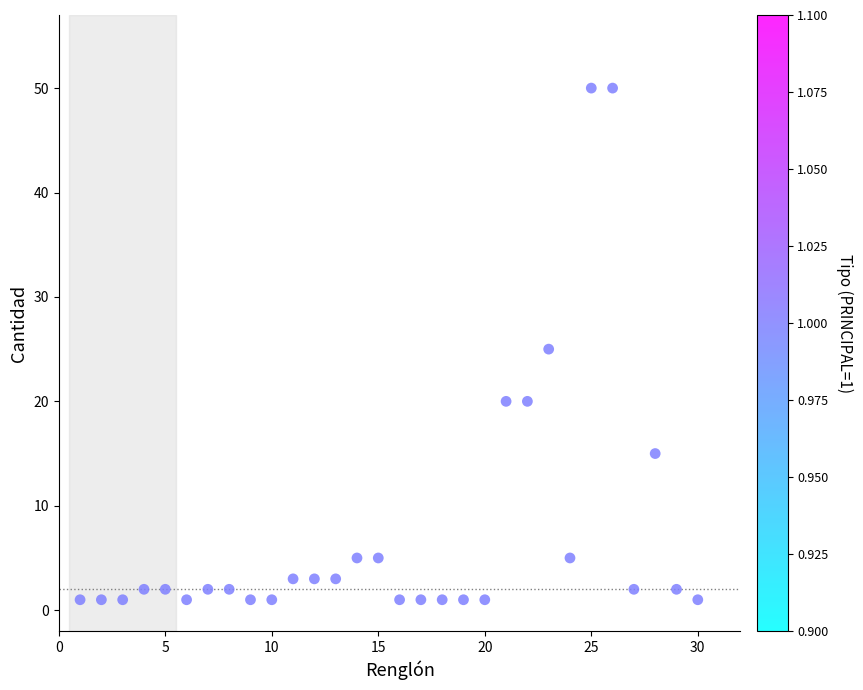

What is the range of X values (max minus min)?

29